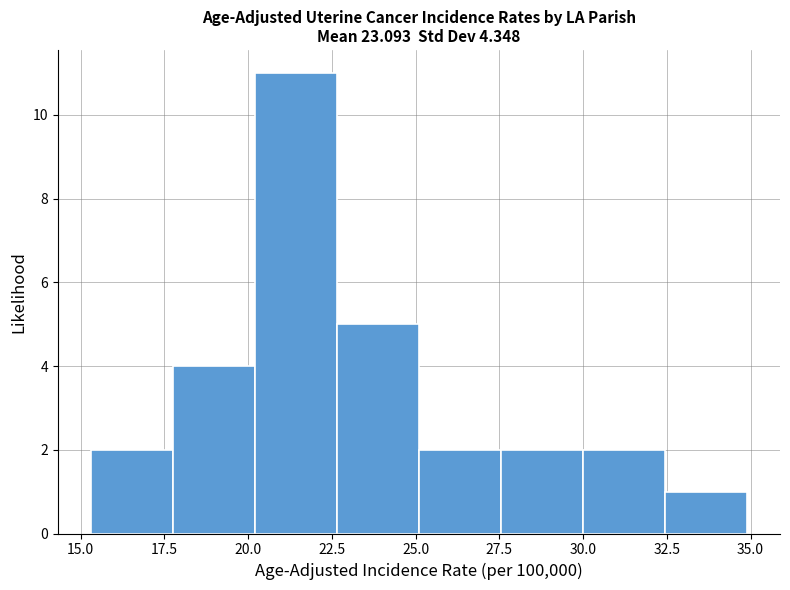

Over which range of the x-axis is the bar tallest?

20.20 to 22.65